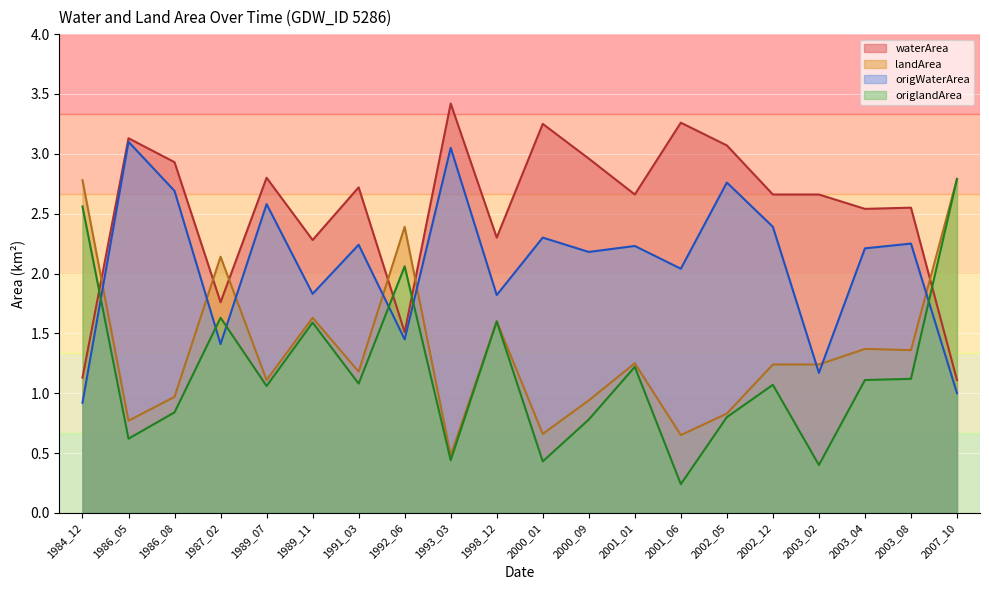

What is the difference between the origlandArea values at 1986_08 and 1992_06?

1.2